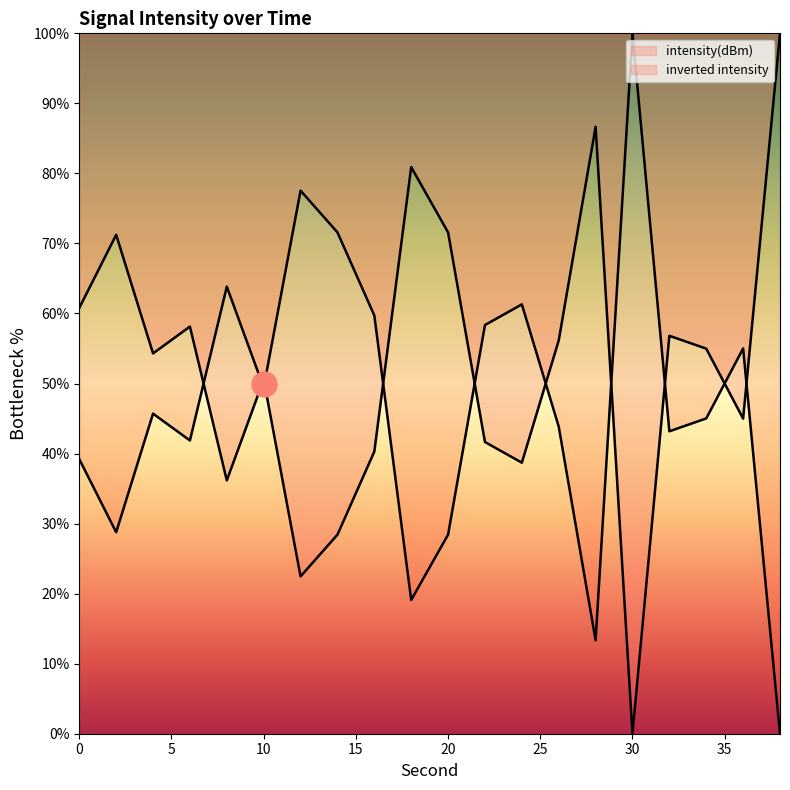

Reading right to left, what are all the values shown in this chart?

38=100.0	36=45.0	34=55.0	32=56.8	30=0.0	28=86.7	26=56.1	24=38.7	22=41.6	20=71.6	18=80.9	16=40.3	14=28.4	12=22.5	10=50.6	8=36.2	6=58.1	4=54.3	2=71.2	0=60.8